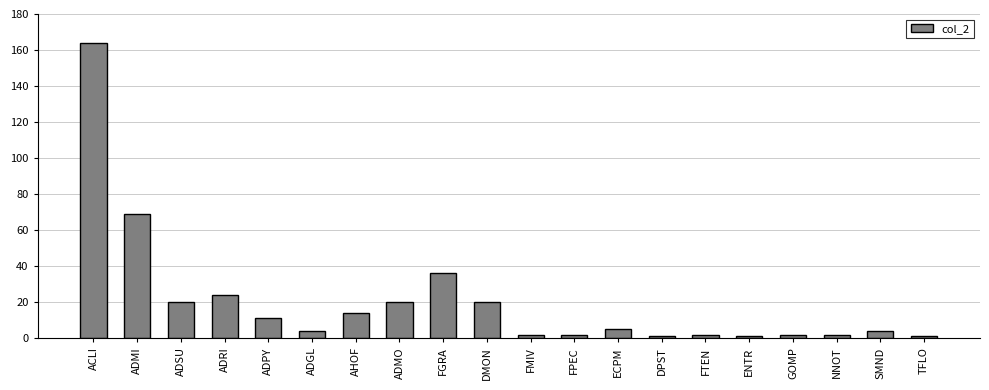

Which category has the highest value across all series?

ACLI